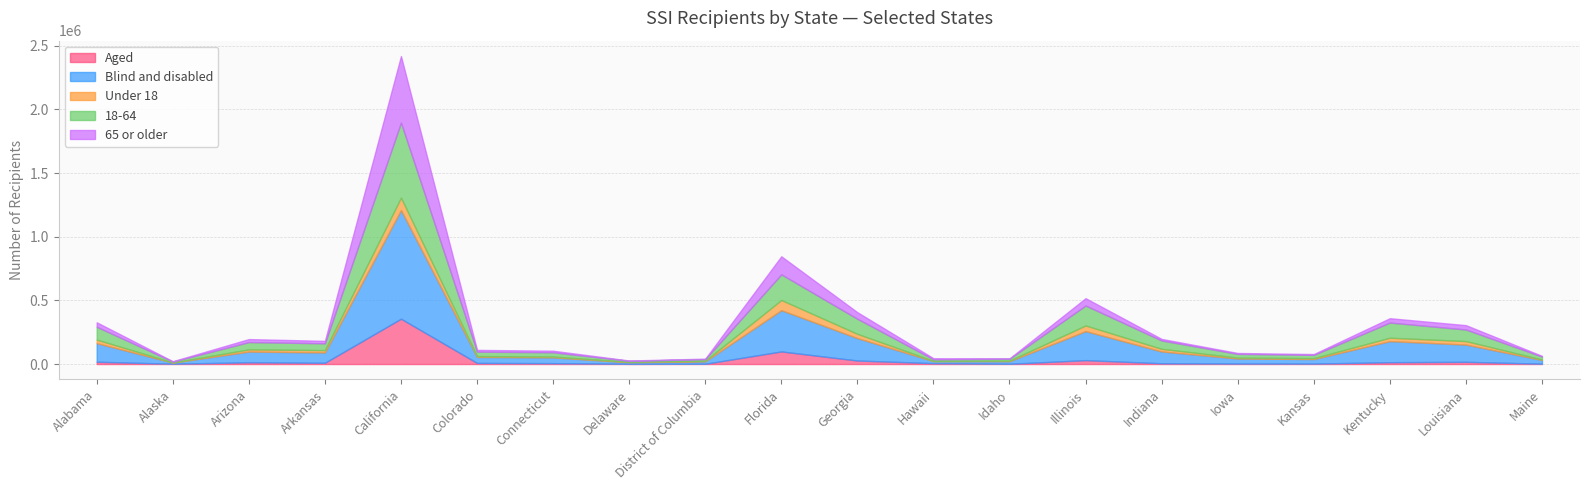

What is the label of the 11th point from the left?

Georgia